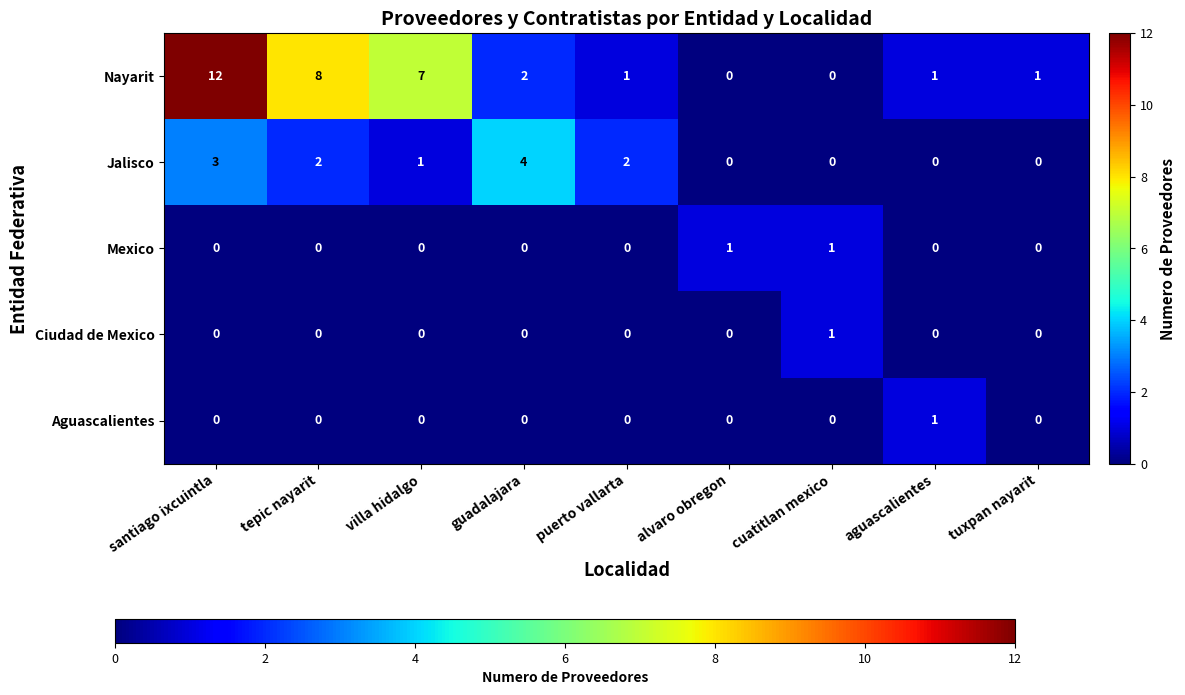

What is the difference between the second highest and minimum values in the Nayarit series?

8